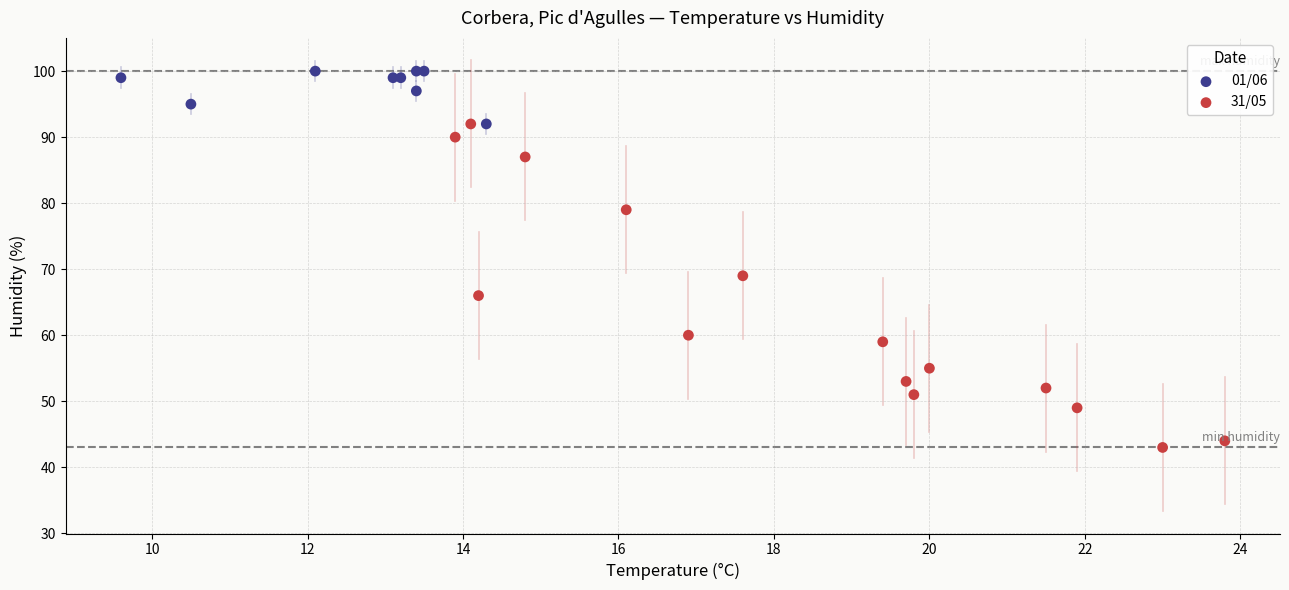

Which series contains the lowest Y value?

31/05